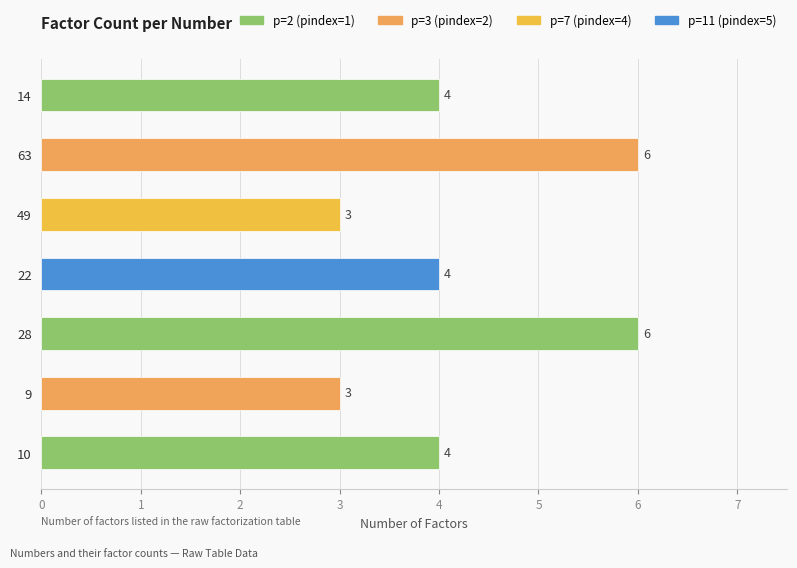

What is the approximate value at 14?

4